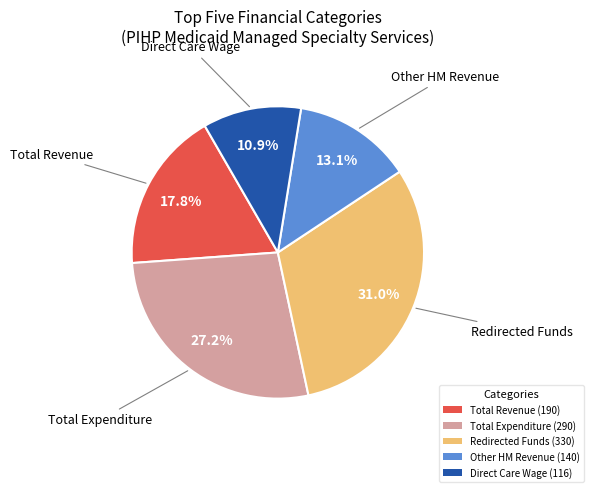

Approximately how many times larger is the value at Total Expenditure (290) compared to Direct Care Wage (116)?

2.5